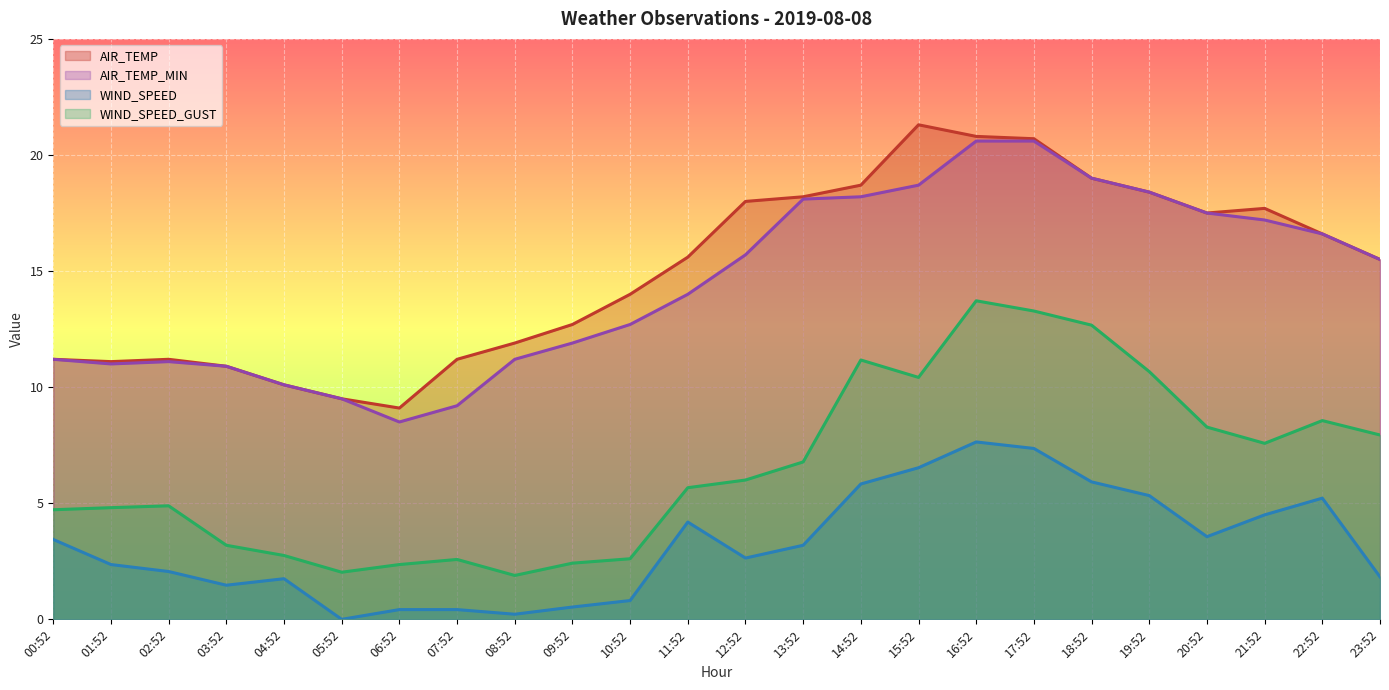

How many interior local valleys does the AIR_TEMP series have?

3